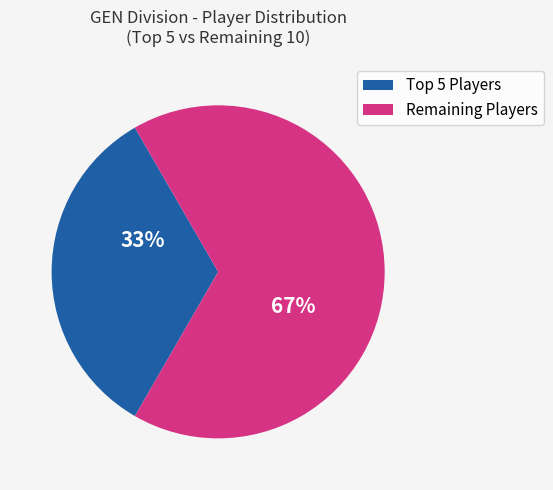

How many segments does this pie chart have?

2